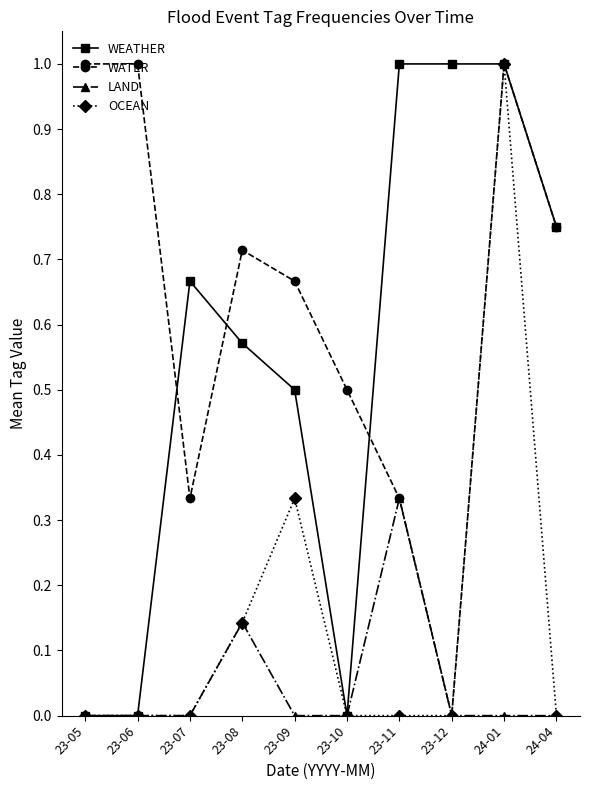

True or false: LAND has more than 0 points higher than both neighbors.

True